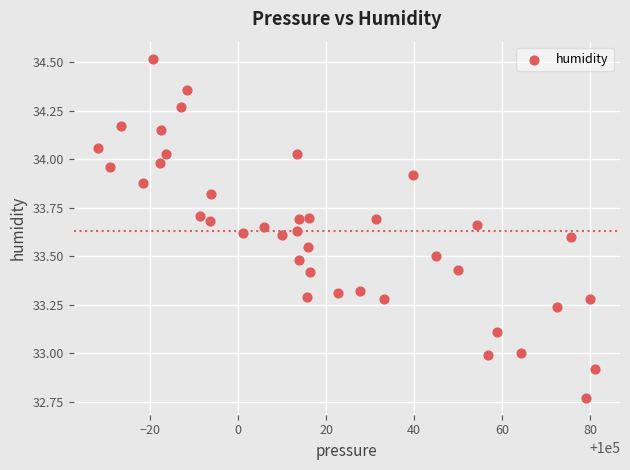

What is the range of X values (max minus min)?

112.9